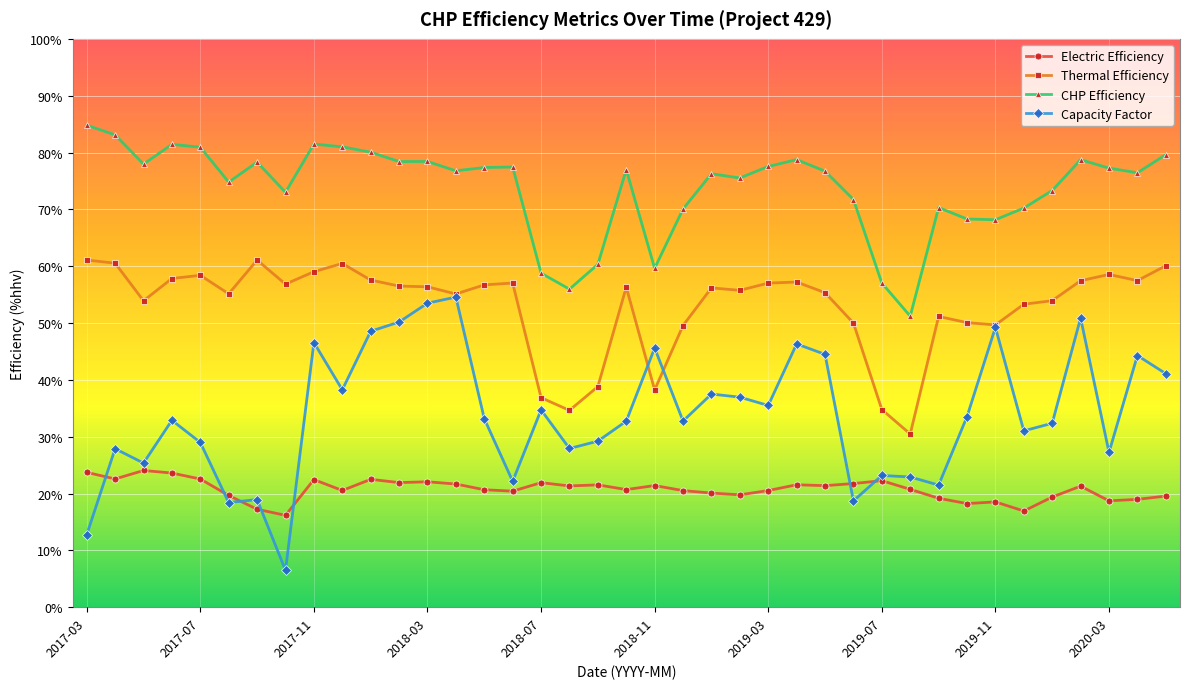

What is the value of the Electric Efficiency point at the 36th from the left?

21.3